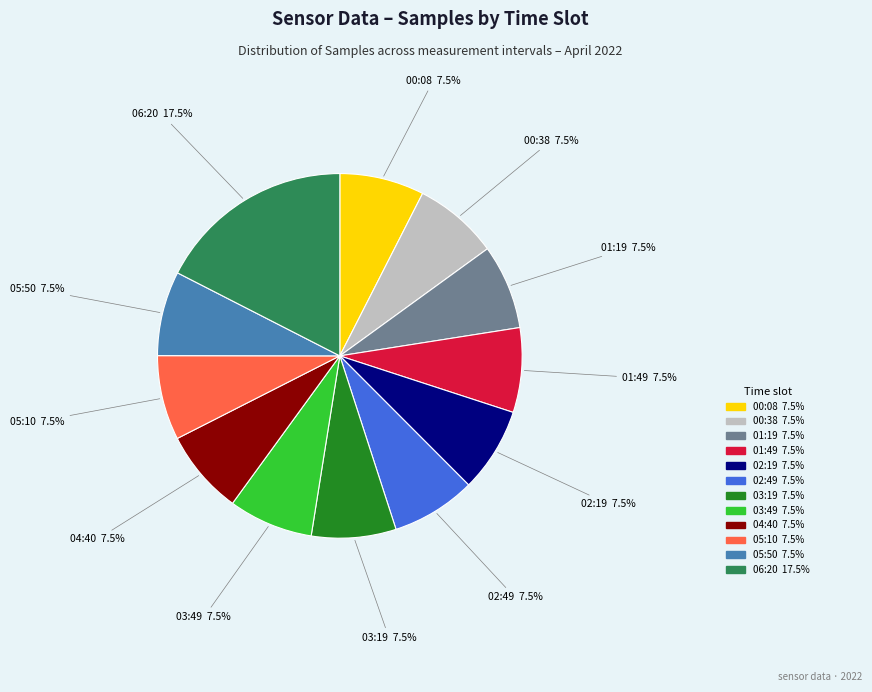

To the nearest percent, what is the average slice percentage?

8%